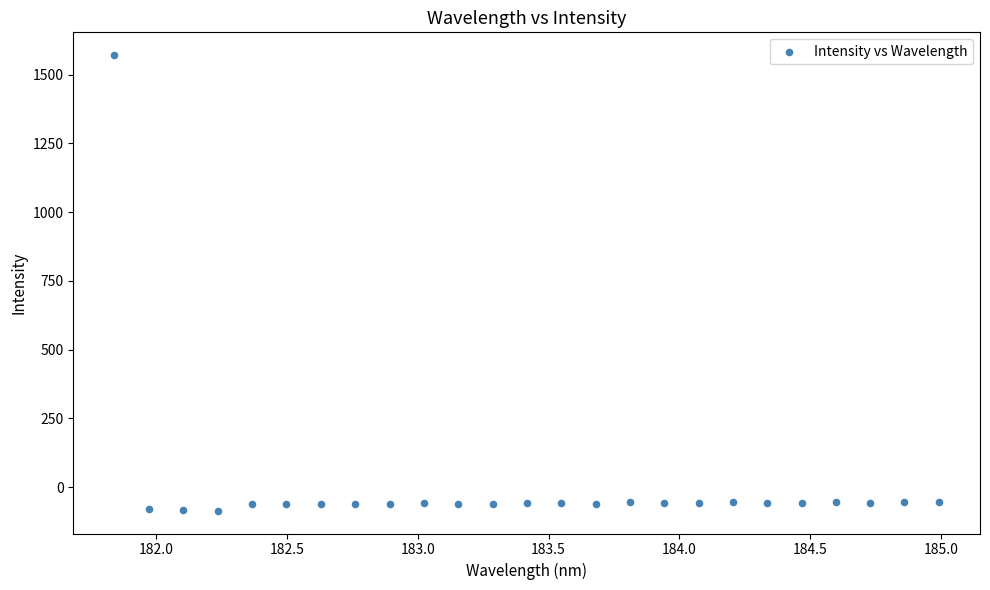

What is the range of X values (max minus min)?

3.1